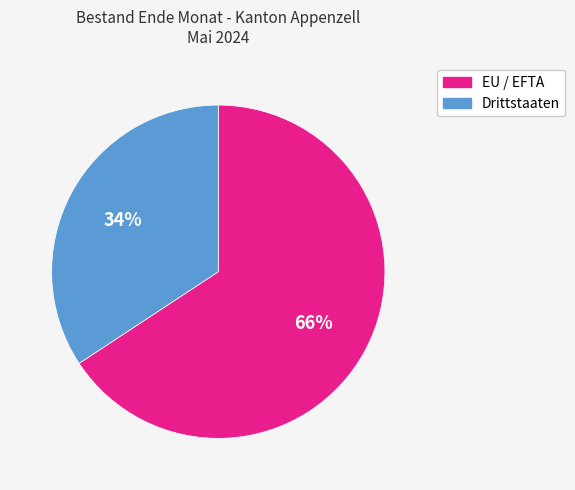

To the nearest percent, what is the combined percentage of Drittstaaten and EU / EFTA?

100%